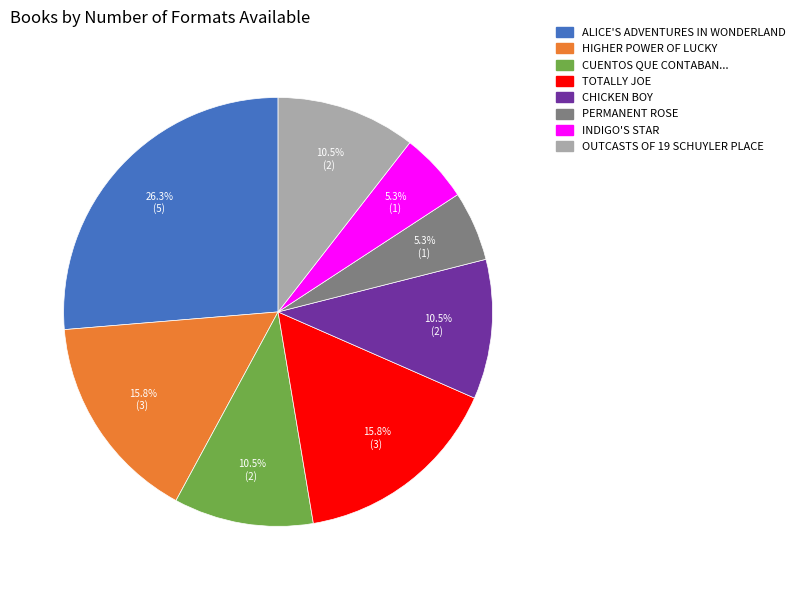

Does any single category account for the majority?

No